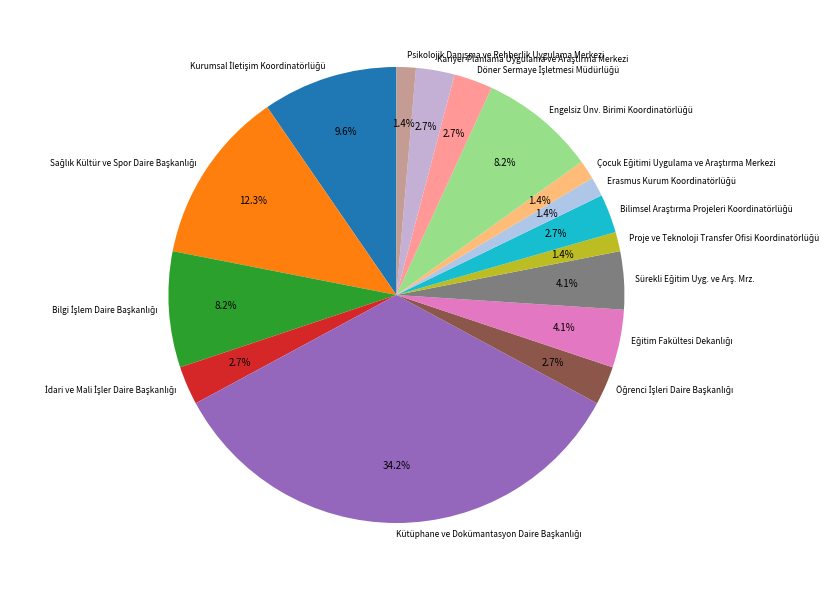

Is there any slice that represents more than half of the pie?

No